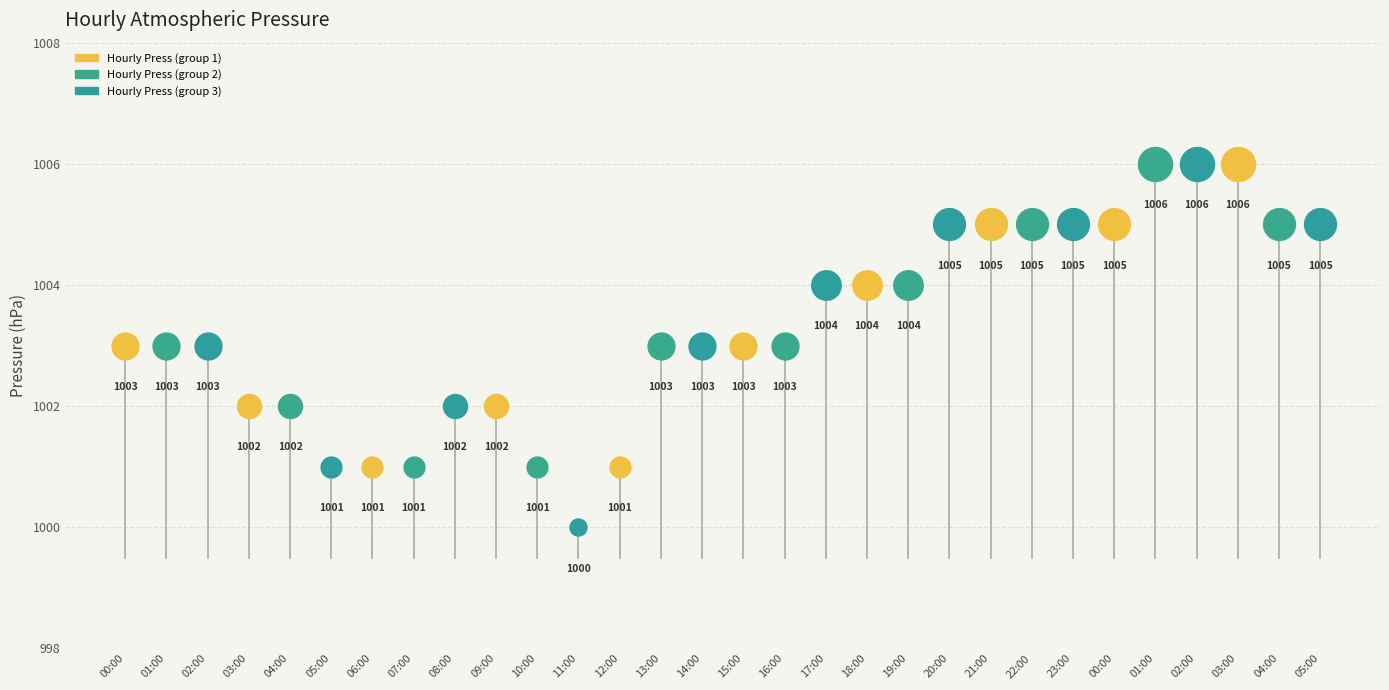

What is the ratio of the value at 03:00 to the value at 03:00?

1.0